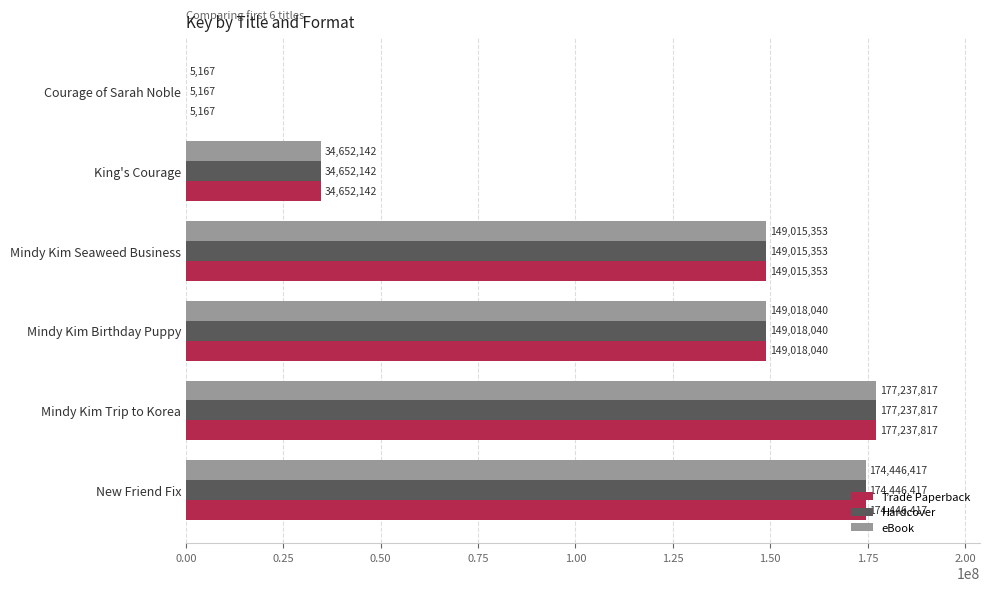

At which category is the sum across all series the highest?

Mindy Kim Trip to Korea